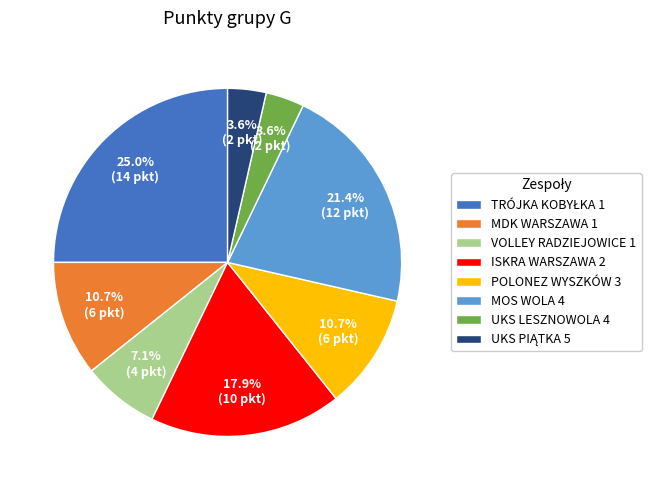

What is the ratio of the value at MDK WARSZAWA 1 to the value at MOS WOLA 4?

0.5